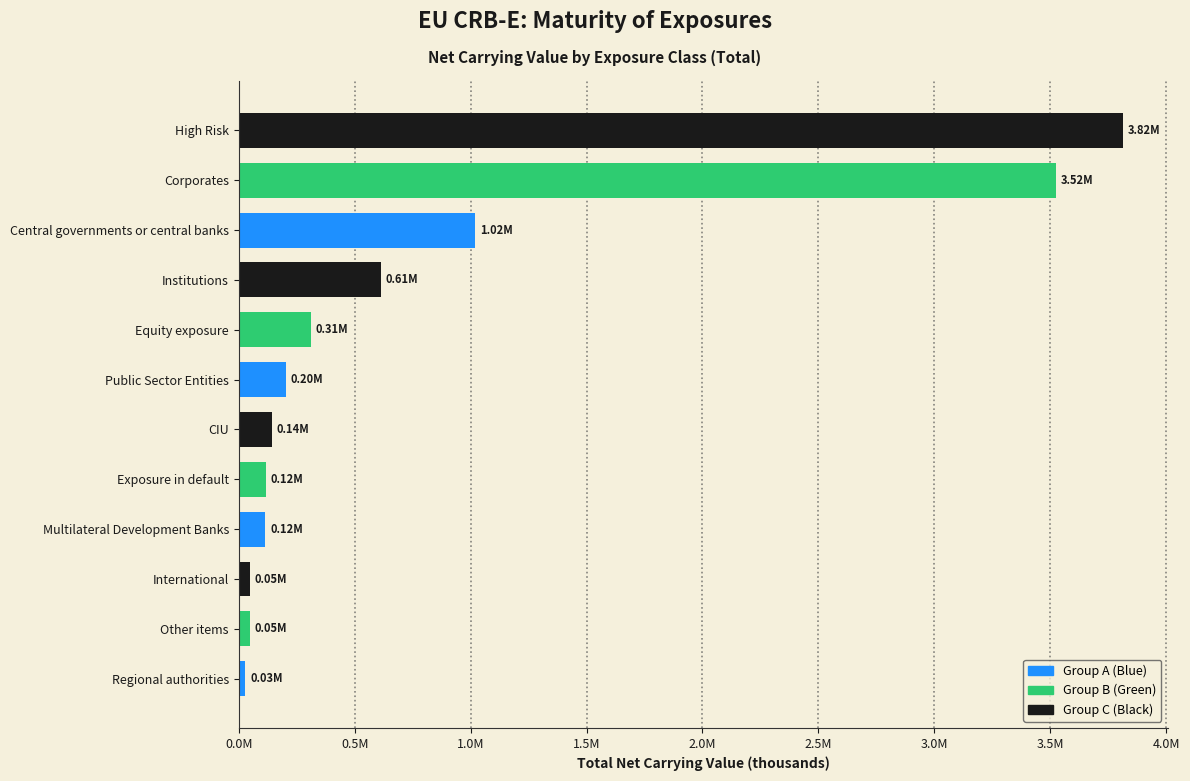

Are the bars horizontal?

Yes